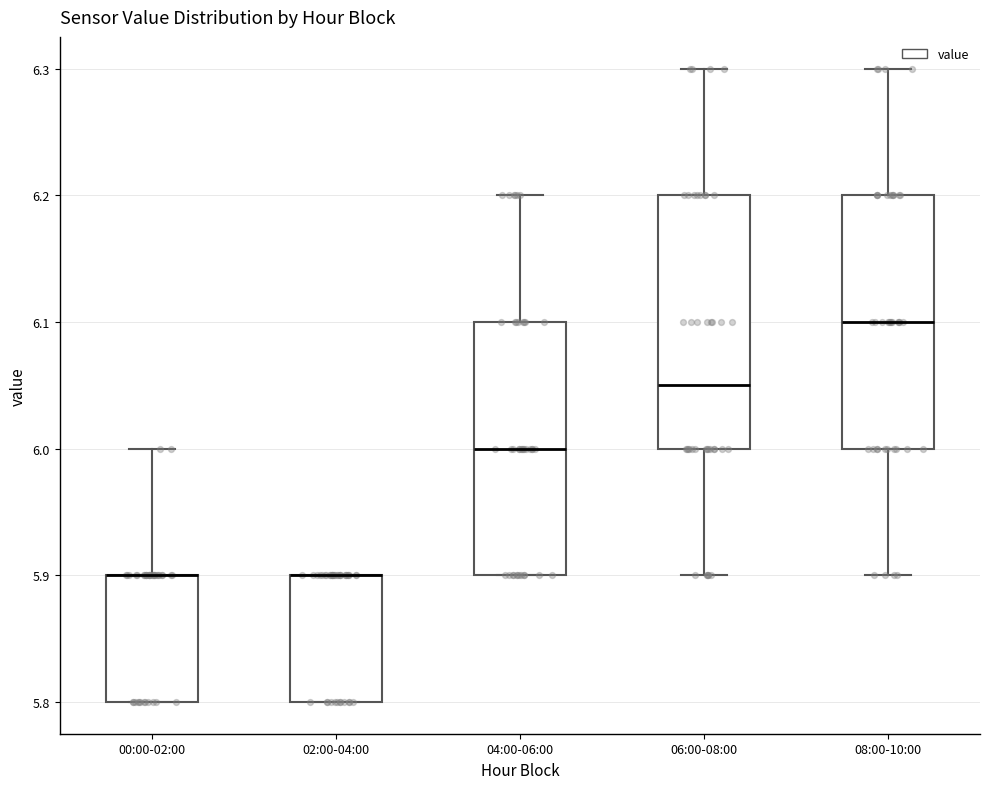

Reading left to right, read every box against the y-axis: the position of its median line, the range the box covers, and the ends of its whiskers. The values are not printed on the chart, so give them approximately, as read against the axis.

00:00-02:00: median 5.90 (drawn on the box's upper edge), box 5.80 to 5.90, whiskers 5.80 to 6.00
02:00-04:00: median 5.90 (drawn on the box's upper edge), box 5.80 to 5.90, whiskers 5.80 to 5.90
04:00-06:00: median 6.00, box 5.90 to 6.10, whiskers 5.90 to 6.20
06:00-08:00: median 6.05, box 6.00 to 6.20, whiskers 5.90 to 6.30
08:00-10:00: median 6.10, box 6.00 to 6.20, whiskers 5.90 to 6.30